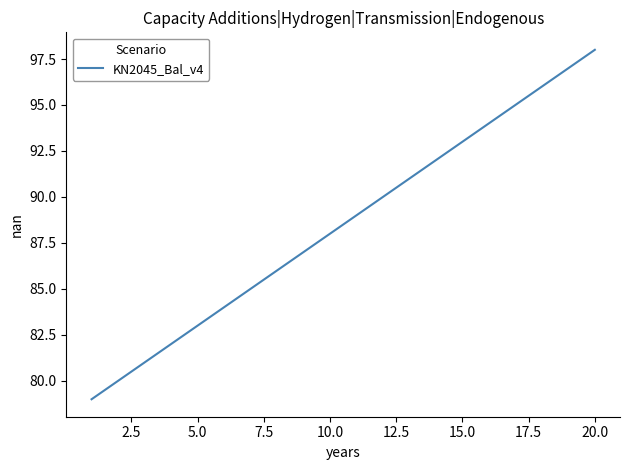

What is the difference between the maximum and minimum values?

19